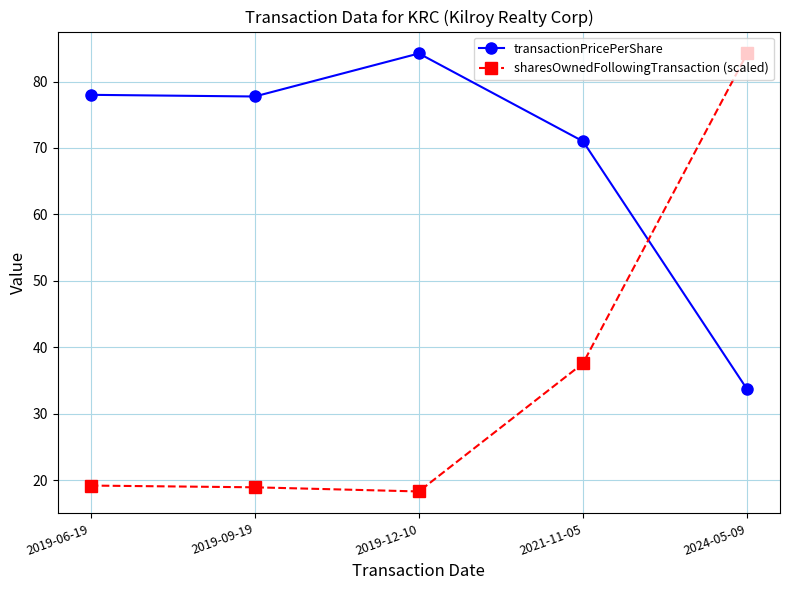

Is this an area chart (filled region under the line)?

No